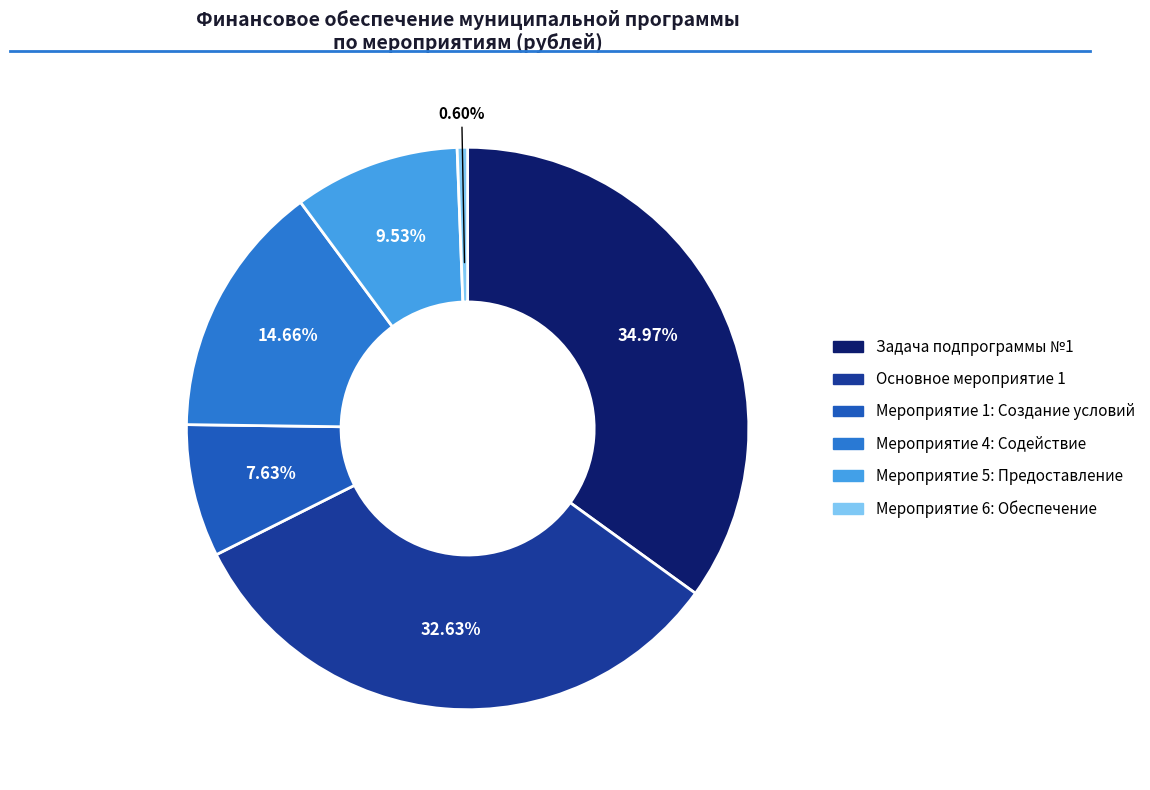

Rank the categories by value from highest to lowest.

Задача подпрограммы №1, Основное мероприятие 1, Мероприятие 4: Содействие, Мероприятие 5: Предоставление, Мероприятие 1: Создание условий, Мероприятие 6: Обеспечение